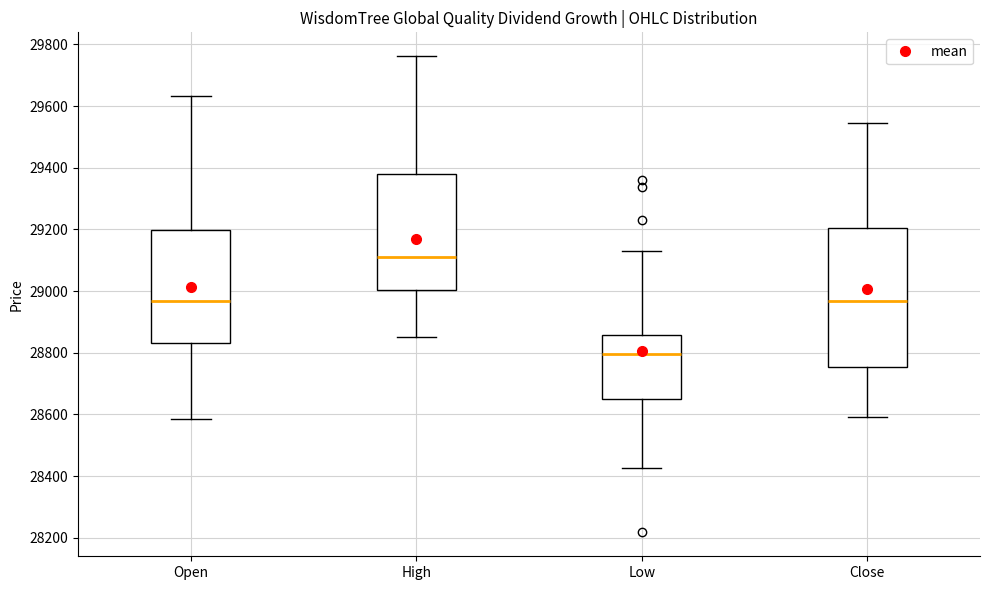

Where is the lower edge of the box for High on the y-axis? The values are not printed on the chart, so give them approximately, as read against the axis.

29000